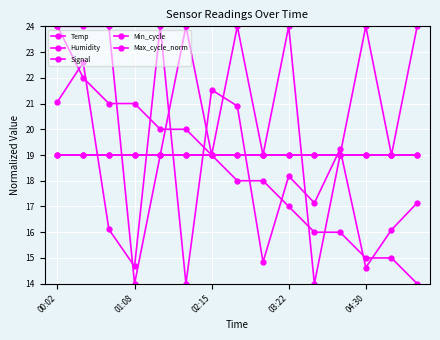

Reading left to right, list all the values displayed in this chart.

Temp: 24.0	22.0	21.0	21.0	20.0	20.0	19.0	18.0	18.0	17.0	16.0	16.0	15.0	15.0	14.0
Humidity: 19.0	19.0	19.0	19.0	19.0	19.0	19.0	19.0	19.0	19.0	19.0	19.0	19.0	19.0	19.0
Signal: 24.0	24.0	24.0	14.0	19.0	24.0	19.0	24.0	19.0	24.0	14.0	19.0	24.0	19.0	24.0
Min_cycle: 19.0	19.0	19.0	19.0	19.0	19.0	19.0	19.0	19.0	19.0	19.0	19.0	19.0	19.0	19.0
Max_cycle_norm: 21.1	22.6	16.1	14.7	24.0	14.0	21.5	20.9	14.8	18.2	17.1	19.2	14.6	16.1	17.1